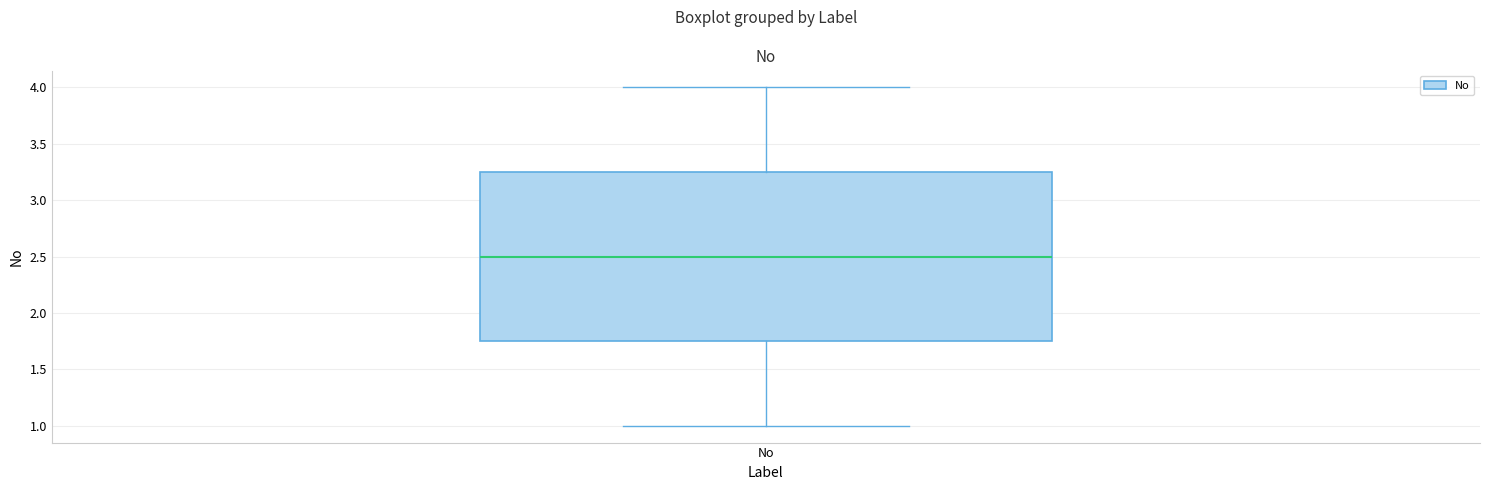

Read this box plot against the y-axis: the position of the median line, the range covered by the box, and the ends of both whiskers. The values are not printed on the chart, so give them approximately, as read against the axis.

median 2.50, box 1.75 to 3.25, whiskers 1.00 to 4.00